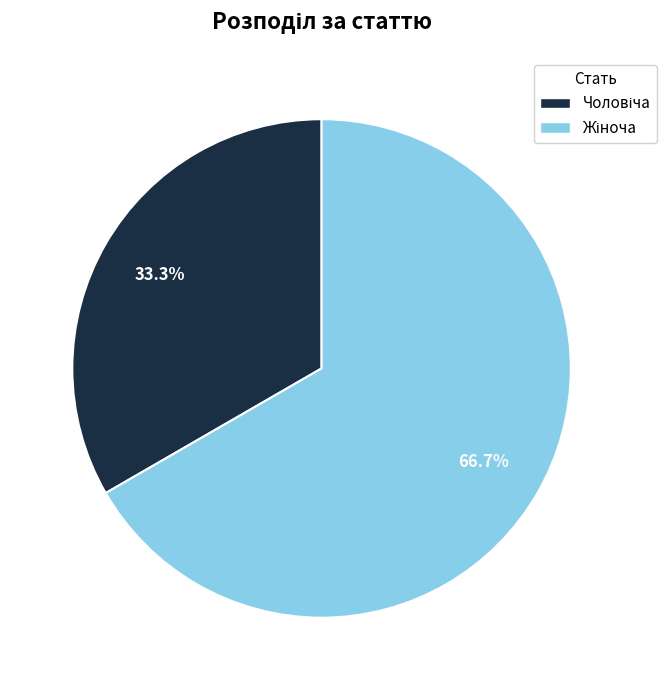

Is there a majority slice in this chart?

Yes